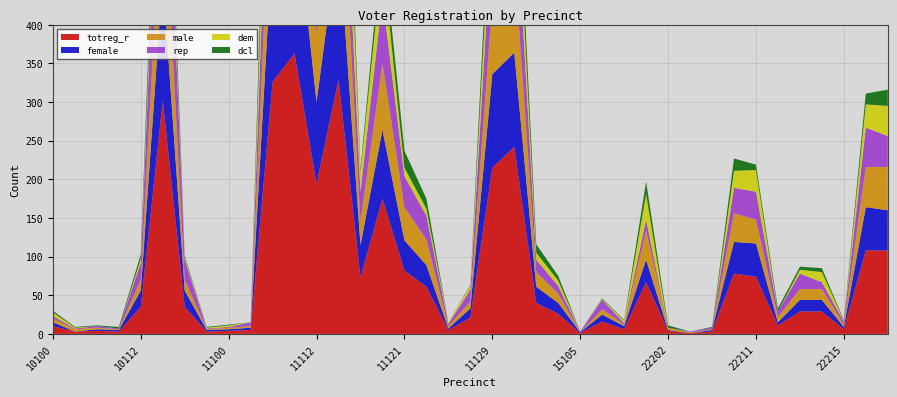

Reading left to right, list all the values displayed in this chart.

totreg_r: 10100=10	10101=3	10110=4	10111=3	10112=35	10113=302	10120=35	10150=3	11100=4	11103=5	11110=326	11111=363	11112=194	11113=329	11115=73	11120=175	11121=82	11122=61	11124=5	11125=21	11129=215	11130=242	11140=40	11141=26	15105=1	15120=16	22000=6	22201=67	22202=4	22205=1	22206=3	22210=78	22211=74	22212=11	22213=29	22214=29	22215=6	22216=108	22220=108
female: 10100=5	10101=0	10110=2	10111=2	10112=21	10113=160	10120=21	10150=2	11100=2	11103=3	11110=185	11111=201	11112=106	11113=186	11115=42	11120=89	11121=39	11122=28	11124=2	11125=12	11129=121	11130=122	11140=21	11141=14	15105=1	15120=9	22000=4	22201=29	22202=1	22205=0	22206=2	22210=41	22211=43	22212=4	22213=15	22214=15	22215=3	22216=56	22220=52
male: 10100=5	10101=3	10110=2	10111=1	10112=14	10113=142	10120=14	10150=1	11100=2	11103=2	11110=141	11111=162	11112=88	11113=143	11115=31	11120=86	11121=43	11122=33	11124=3	11125=9	11129=94	11130=120	11140=19	11141=12	15105=0	15120=7	22000=2	22201=38	22202=3	22205=1	22206=1	22210=37	22211=31	22212=7	22213=14	22214=14	22215=3	22216=52	22220=56
rep: 10100=3	10101=1	10110=2	10111=1	10112=22	10113=178	10120=26	10150=1	11100=1	11103=5	11110=144	11111=154	11112=64	11113=115	11115=38	11120=86	11121=40	11122=31	11124=3	11125=15	11129=102	11130=114	11140=16	11141=10	15105=1	15120=12	22000=2	22201=14	22202=0	22205=1	22206=2	22210=33	22211=36	22212=7	22213=20	22214=9	22215=4	22216=51	22220=40
dem: 10100=5	10101=1	10110=0	10111=0	10112=5	10113=35	10120=3	10150=1	11100=2	11103=0	11110=93	11111=92	11112=62	11113=116	11115=26	11120=51	11121=11	11122=9	11124=2	11125=5	11129=52	11130=55	11140=9	11141=7	15105=0	15120=1	22000=3	22201=33	22202=0	22205=0	22206=0	22210=22	22211=28	22212=0	22213=5	22214=13	22215=1	22216=30	22220=39
dcl: 10100=2	10101=1	10110=1	10111=2	10112=6	10113=54	10120=2	10150=1	11100=1	11103=0	11110=64	11111=75	11112=44	11113=68	11115=4	11120=26	11121=22	11122=13	11124=0	11125=1	11129=42	11130=44	11140=11	11141=6	15105=0	15120=1	22000=1	22201=16	22202=3	22205=0	22206=1	22210=16	22211=7	22212=4	22213=4	22214=5	22215=1	22216=14	22220=21